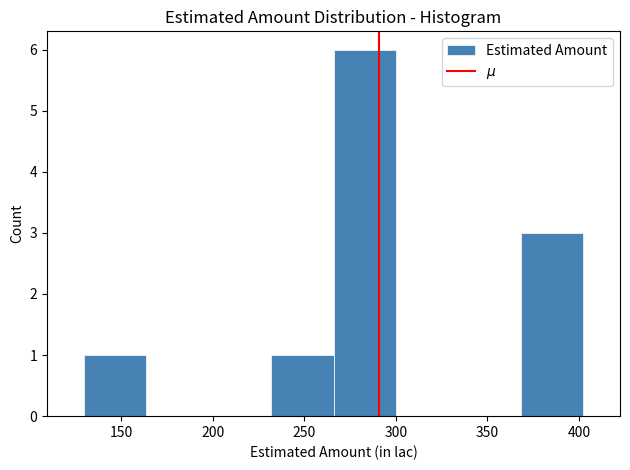

Reading left to right, list every bar in this chart as the range it spans on the x-axis followed by its height. Neither the bar edges nor the heights are printed on the chart, so give them approximately, as read against the axes.

130 to 165: 1
165 to 200: 0
200 to 230: 0
230 to 265: 1
265 to 300: 6
300 to 335: 0
335 to 370: 0
370 to 400: 3